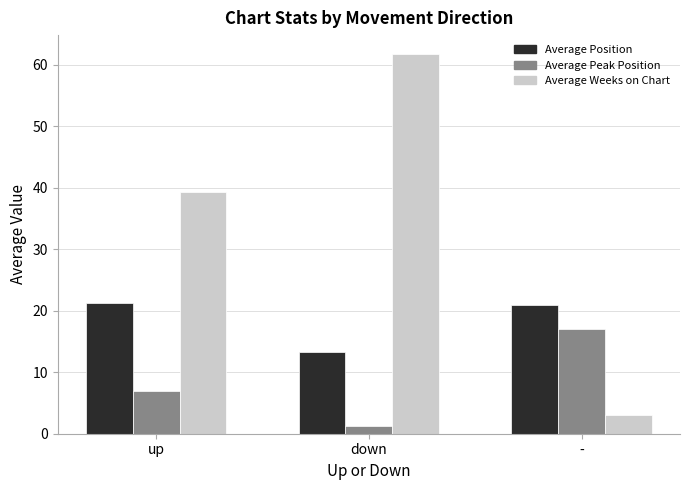

What value does the Average Position series have at up?

21.2